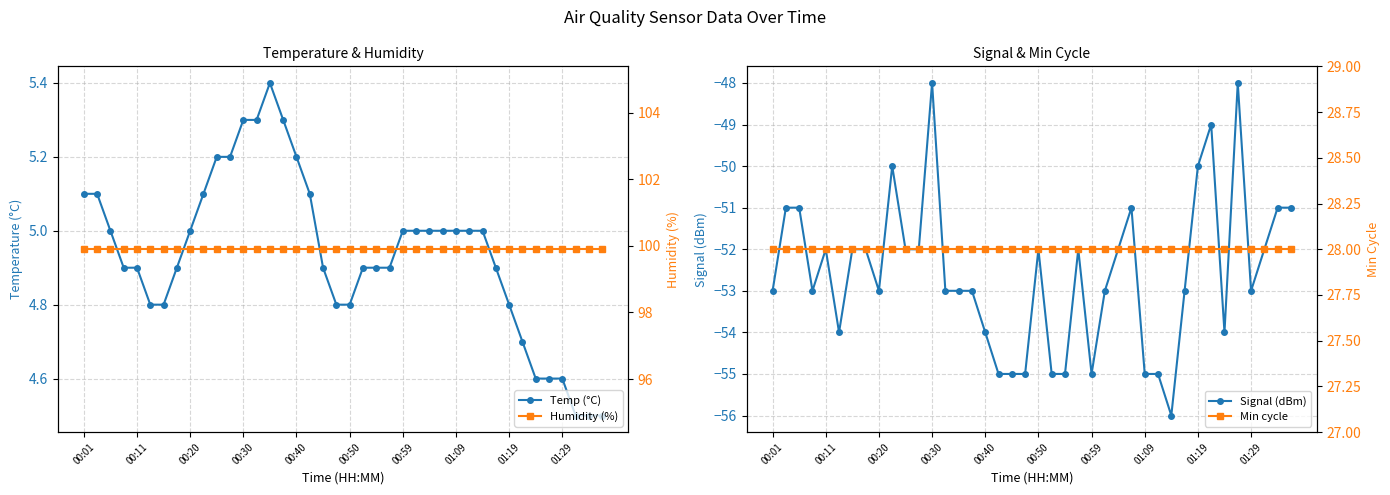

What is the value of the Signal (dBm) point at the 6th from the left?

-54.0